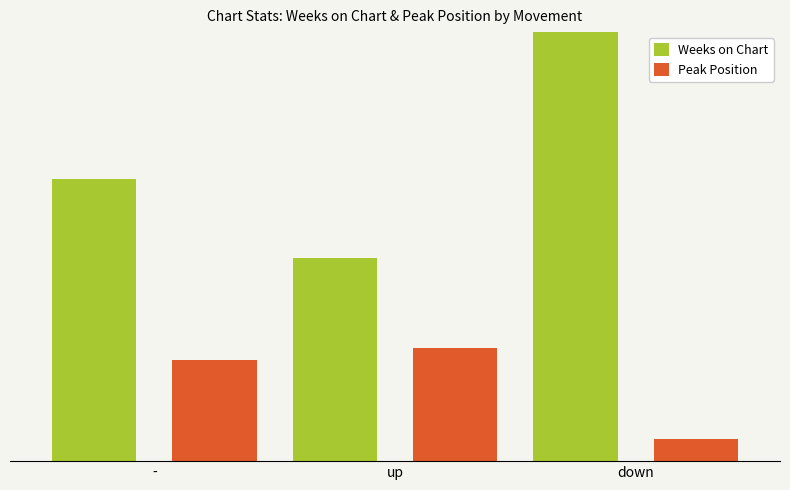

Does the chart contain stacked bars?

No